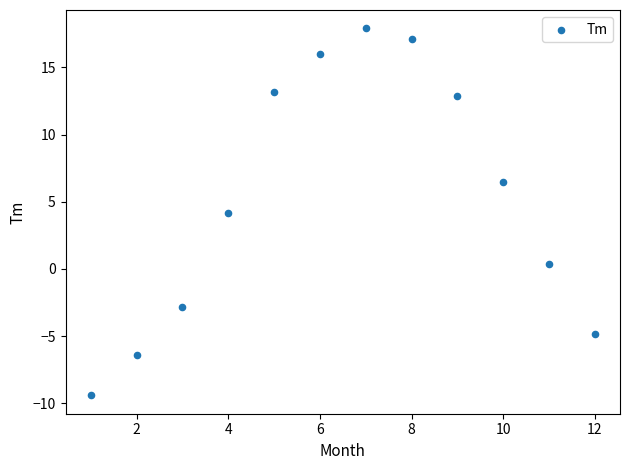

What is the average X value?

6.5